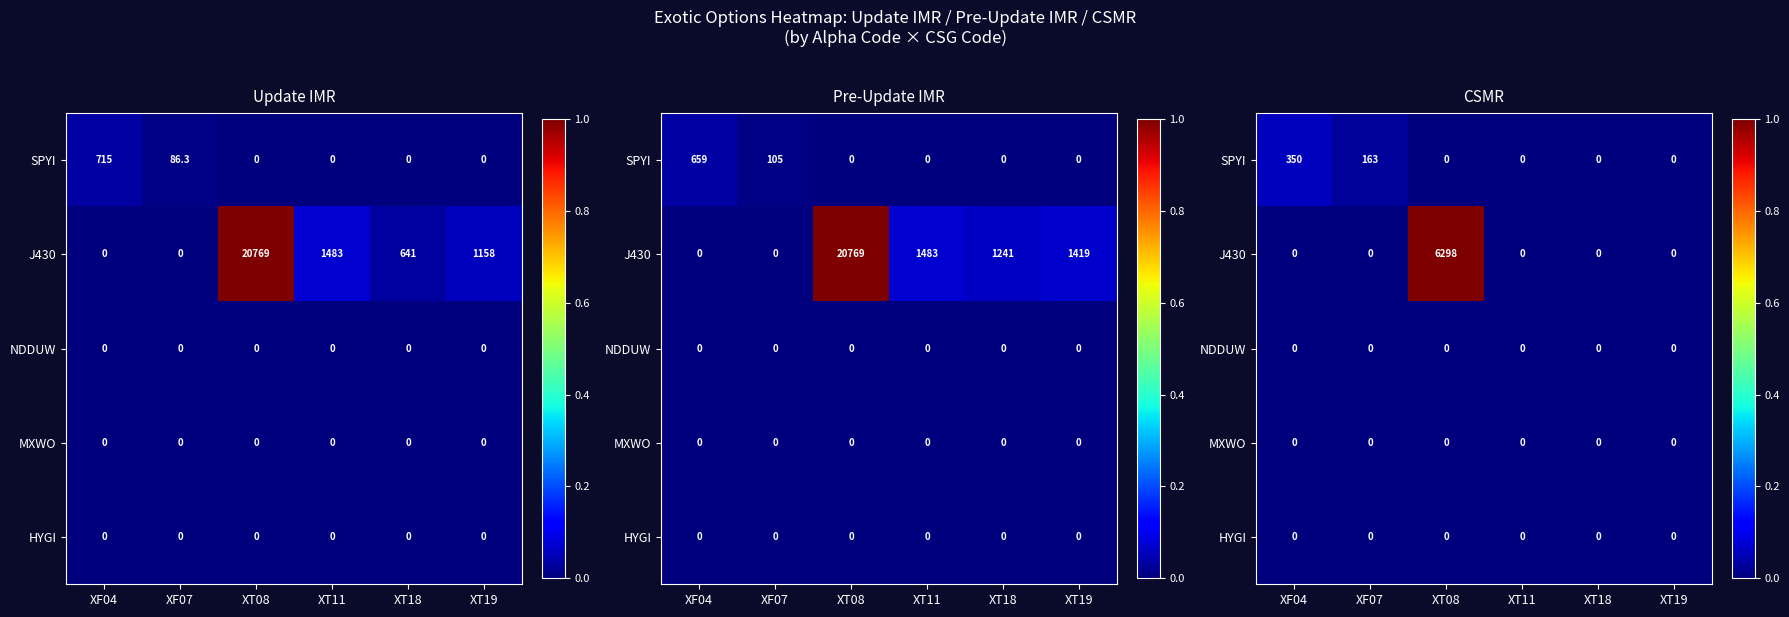

Count the number of categories in the chart.

6